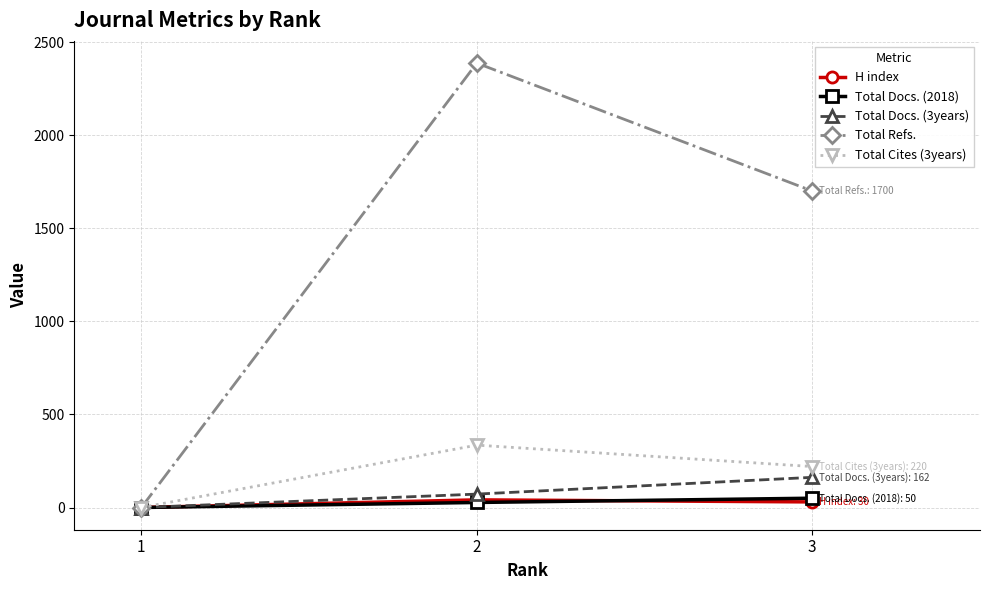

How many distinct data groups are displayed?

5